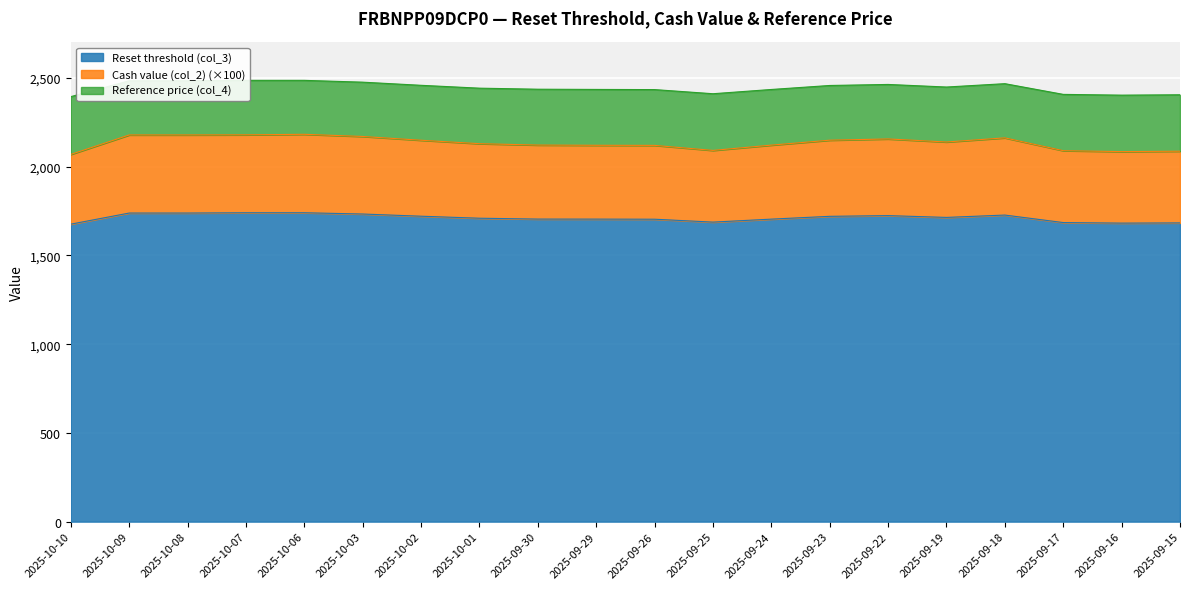

True or false: Reset threshold (col_3) has a value of 2577.6 at 2025-09-16.

False